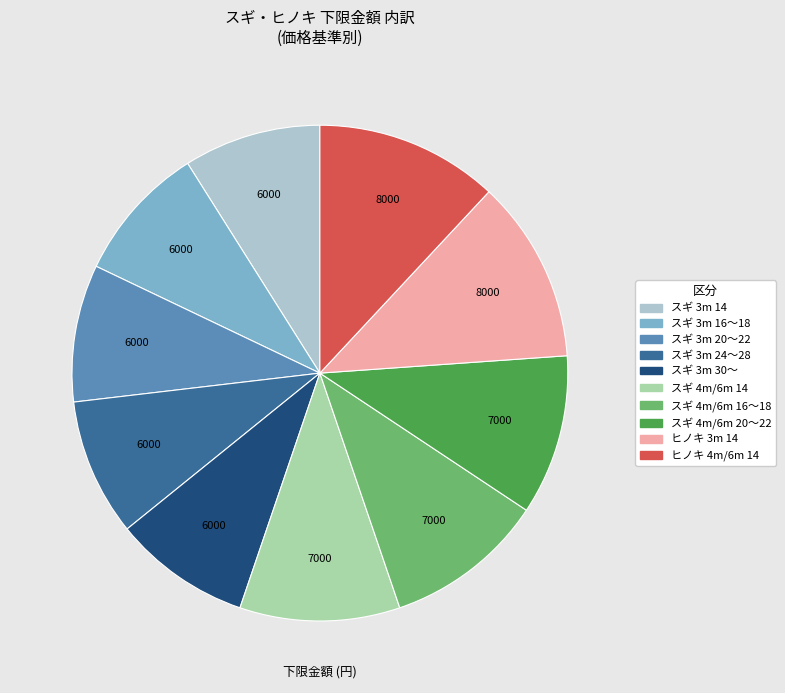

Is there any slice that represents more than half of the pie?

No